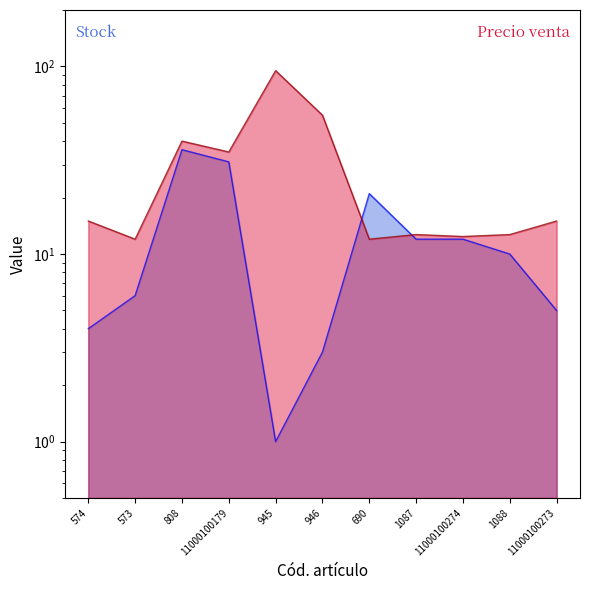

What is the lowest value of the Precio venta series?

12.0